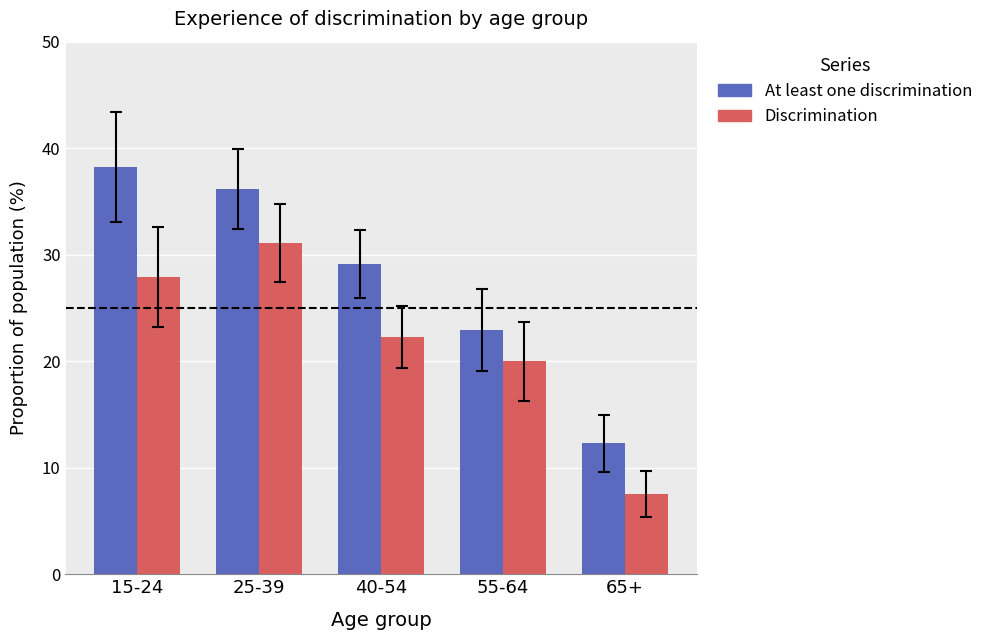

Read the Discrimination value at 15-24.

27.9